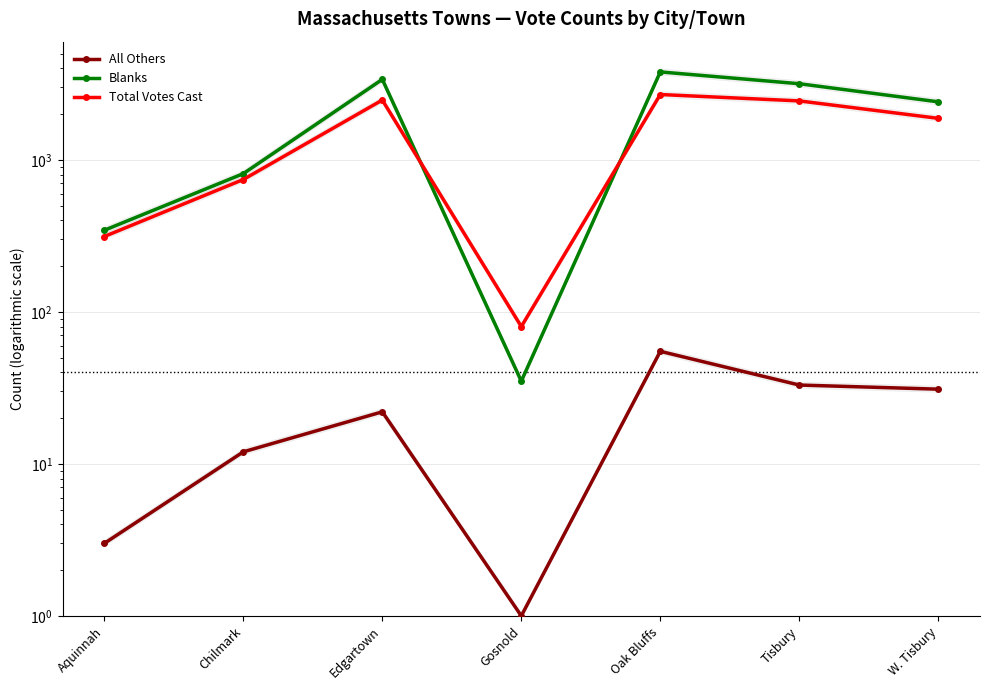

How many values in the Total Votes Cast series exceed 1874?

3